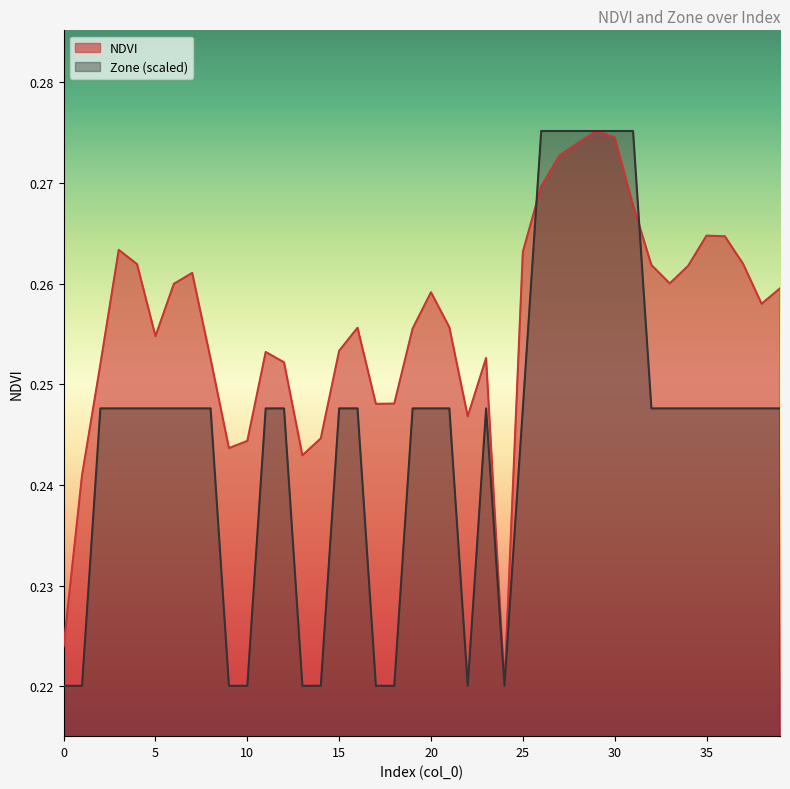

After their last crossing, which series has the higher values: NDVI or Zone?

NDVI